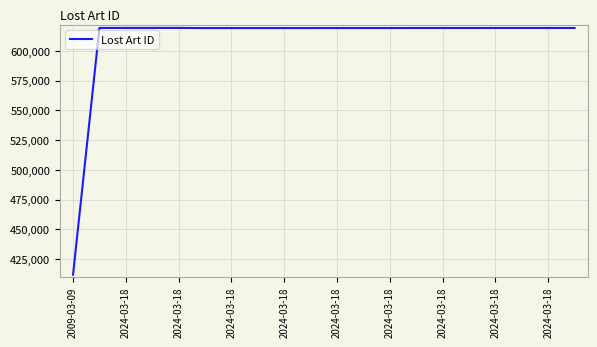

What is the greatest value displayed?

619342